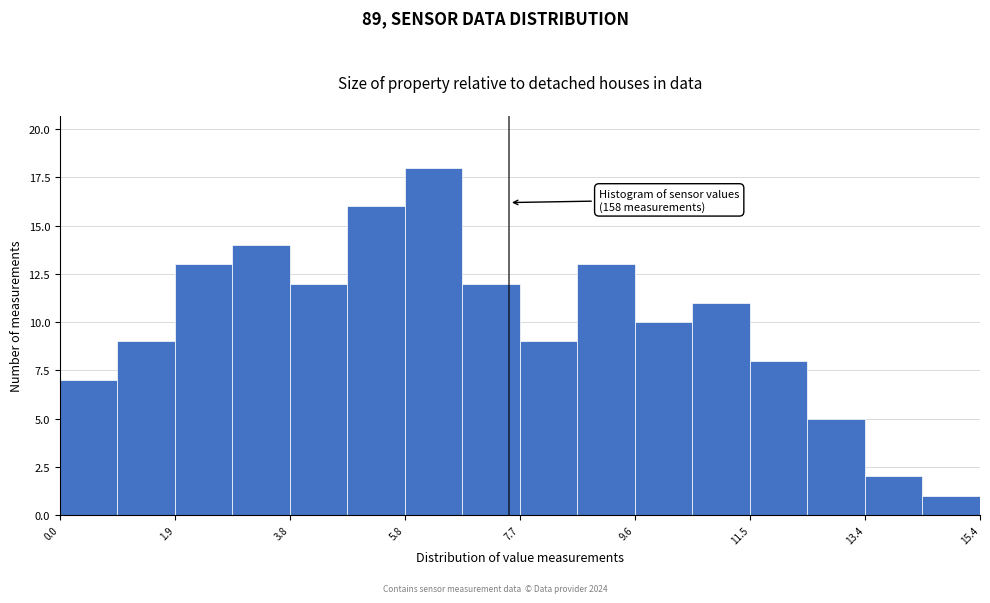

Which range on the x-axis has the tallest bar?

5.76 to 6.72